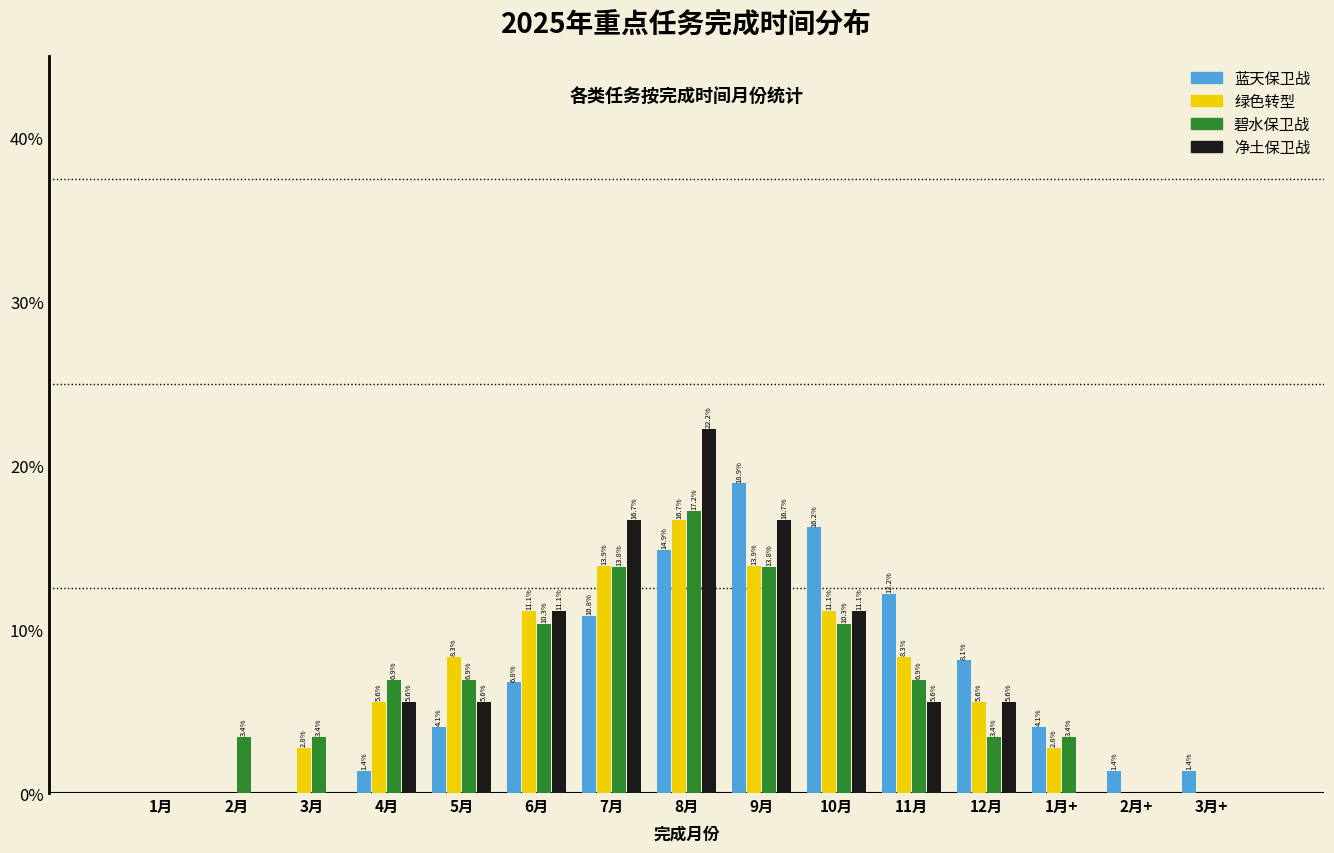

Reading left to right, what are all the values shown in this chart?

蓝天保卫战: 1月=0.0	2月=0.0	3月=0.0	4月=1.4	5月=4.1	6月=6.8	7月=10.8	8月=14.9	9月=18.9	10月=16.2	11月=12.2	12月=8.1	1月+=4.1	2月+=1.4	3月+=1.4
绿色转型: 1月=0.0	2月=0.0	3月=2.8	4月=5.6	5月=8.3	6月=11.1	7月=13.9	8月=16.7	9月=13.9	10月=11.1	11月=8.3	12月=5.6	1月+=2.8	2月+=0.0	3月+=0.0
碧水保卫战: 1月=0.0	2月=3.4	3月=3.4	4月=6.9	5月=6.9	6月=10.3	7月=13.8	8月=17.2	9月=13.8	10月=10.3	11月=6.9	12月=3.4	1月+=3.4	2月+=0.0	3月+=0.0
净土保卫战: 1月=0.0	2月=0.0	3月=0.0	4月=5.6	5月=5.6	6月=11.1	7月=16.7	8月=22.2	9月=16.7	10月=11.1	11月=5.6	12月=5.6	1月+=0.0	2月+=0.0	3月+=0.0